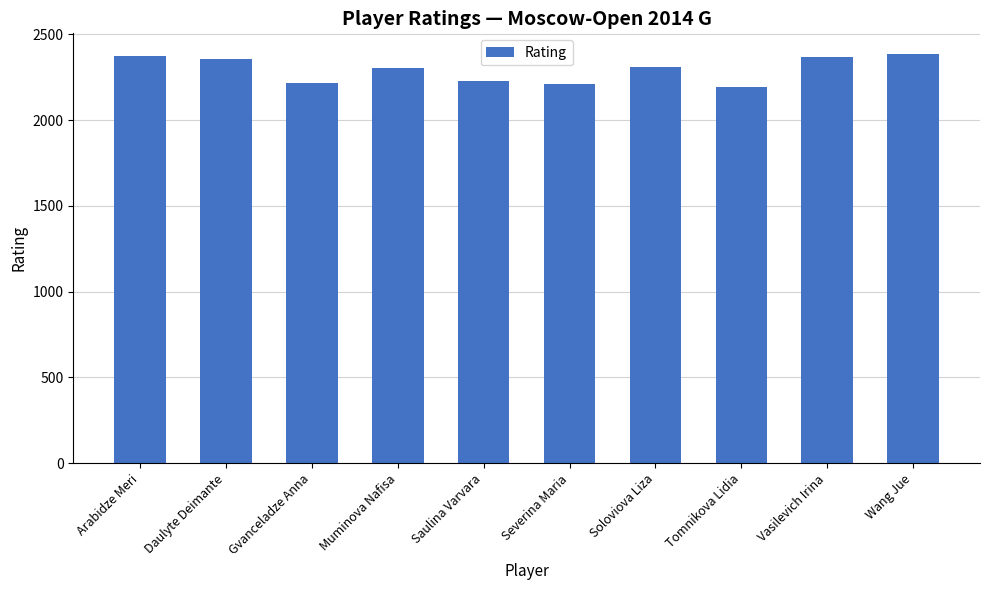

Is it true that the value at Tomnikova Lidia is 2195?

True